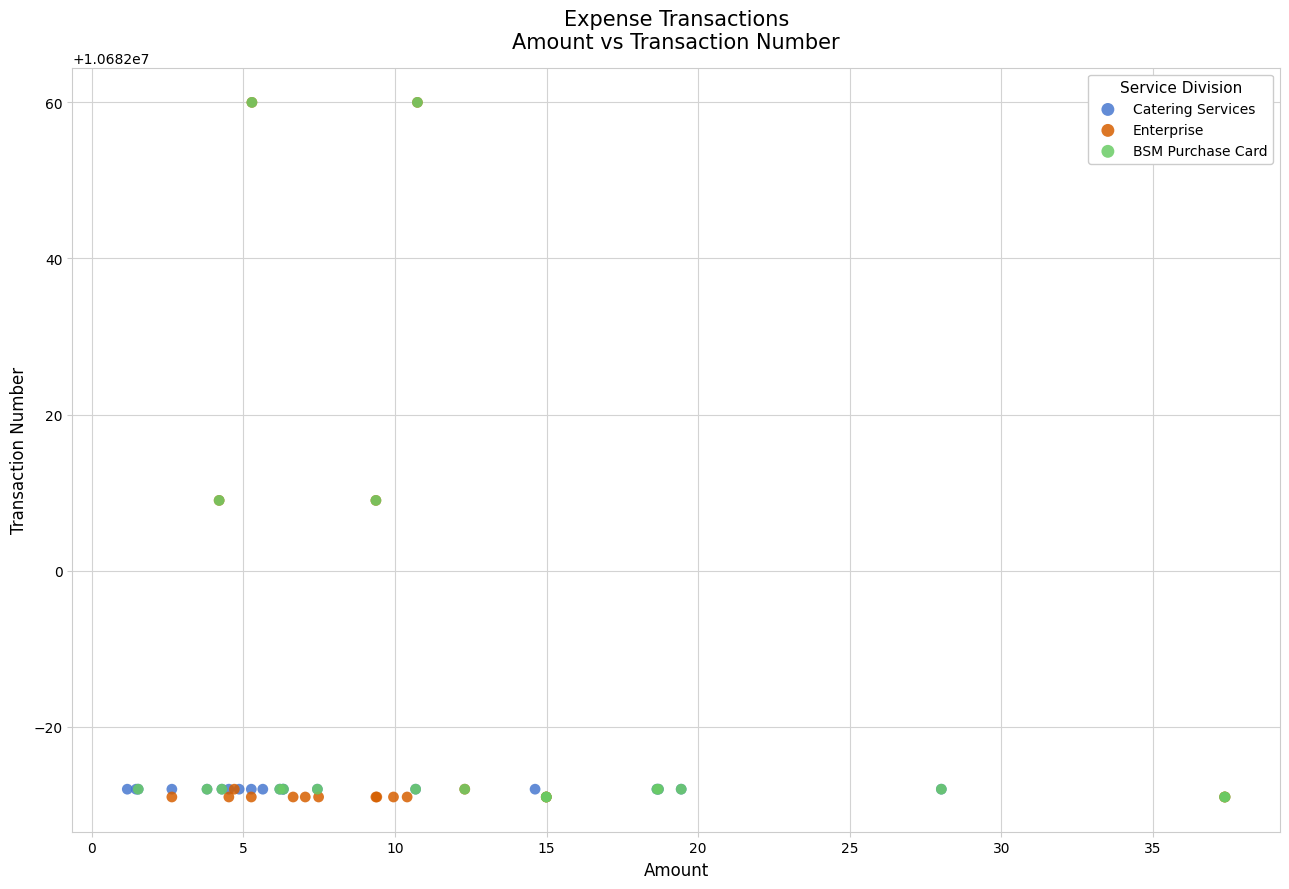

What are all the series names shown in the legend?

Catering Services, Enterprise, BSM Purchase Card